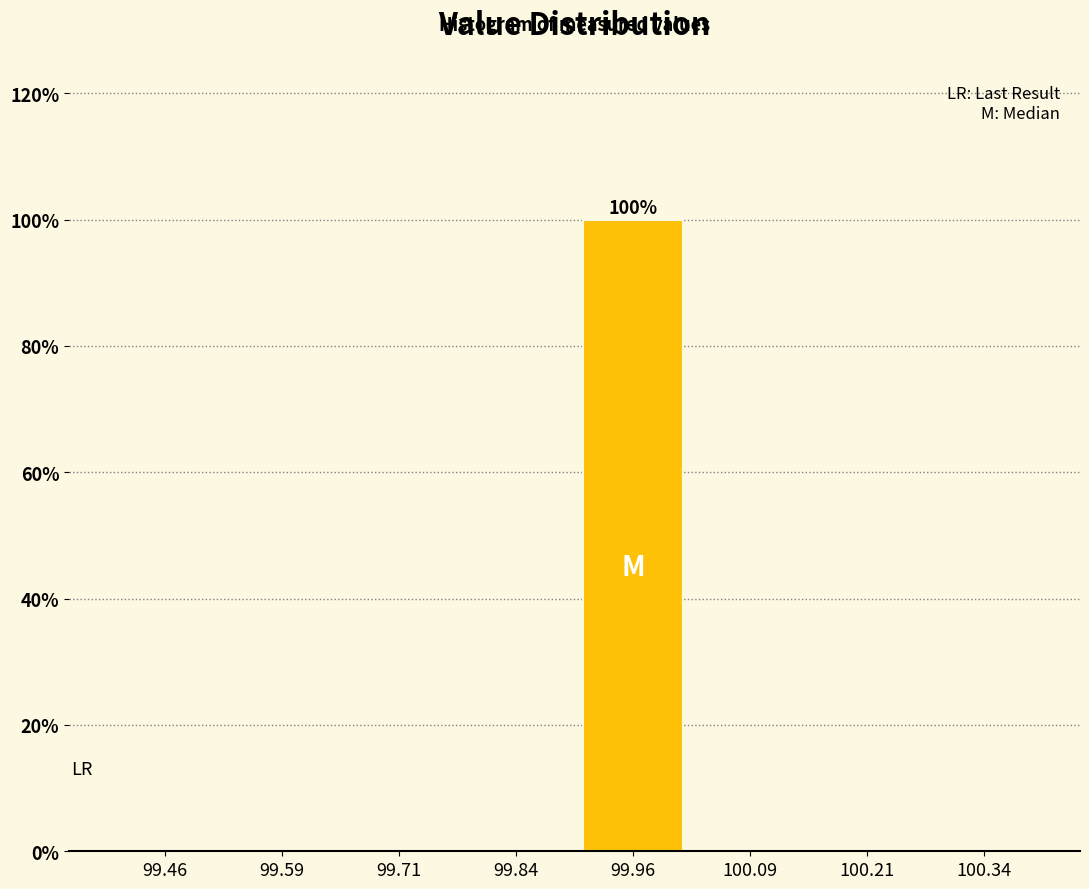

Which range on the x-axis has the tallest bar?

99.900 to 100.025